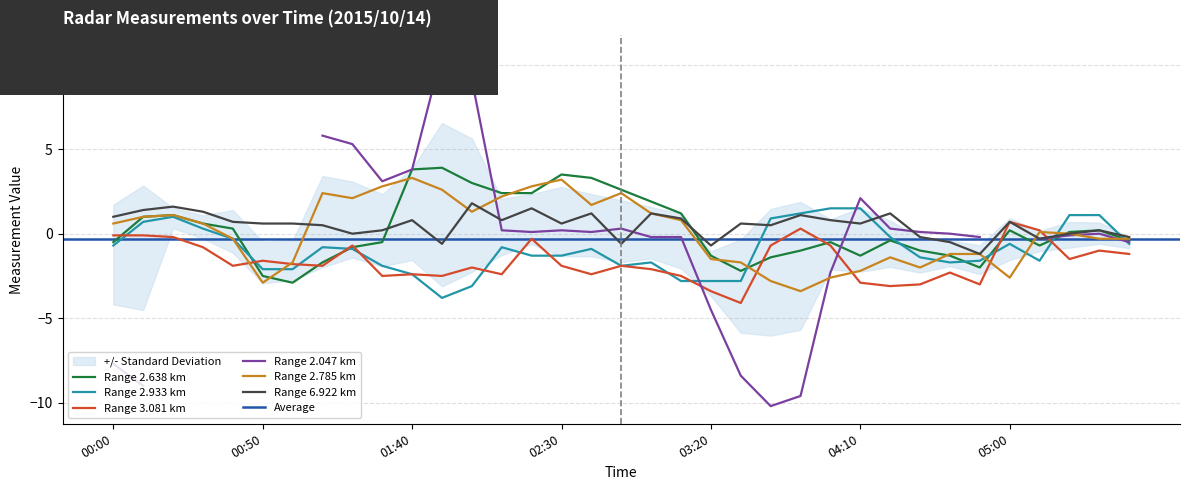

Read the 2.638 value at 04:10.

-1.3